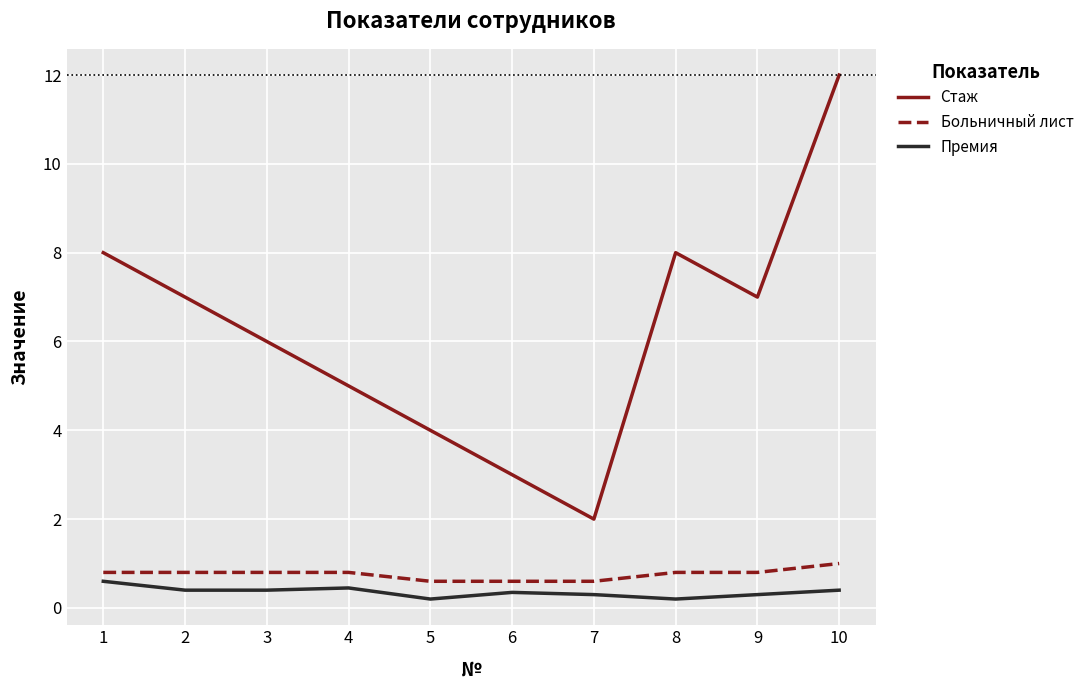

How many values in the Стаж series are below 7?

5